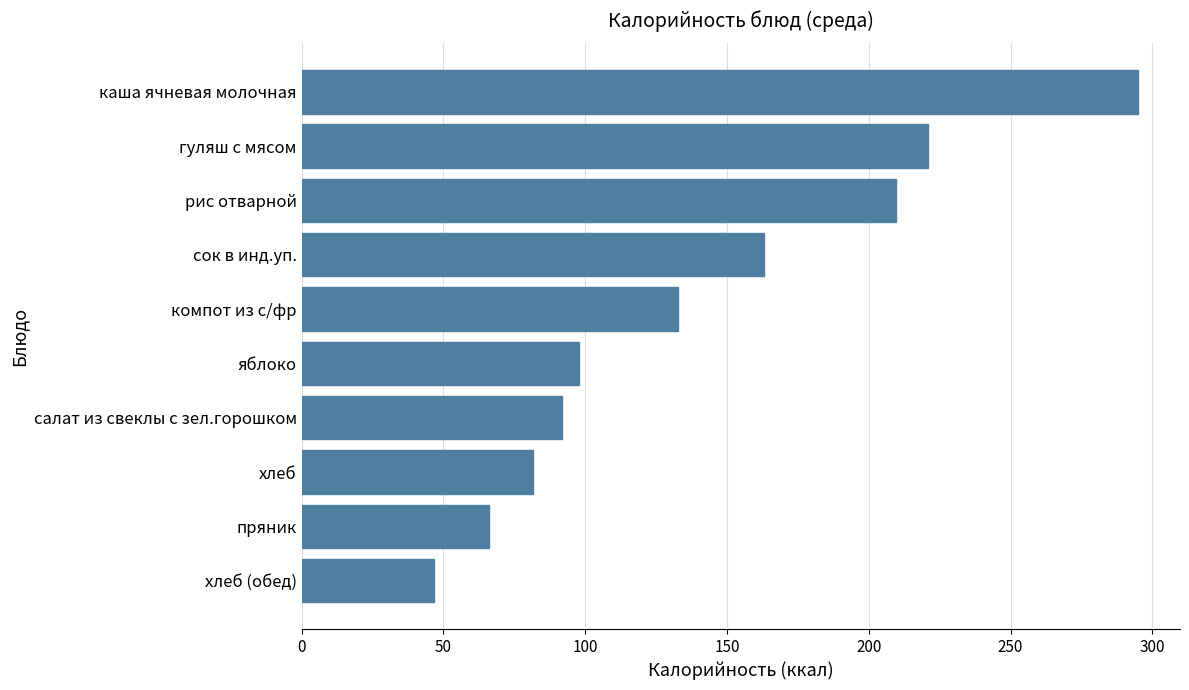

How many distinct data groups are displayed?

1